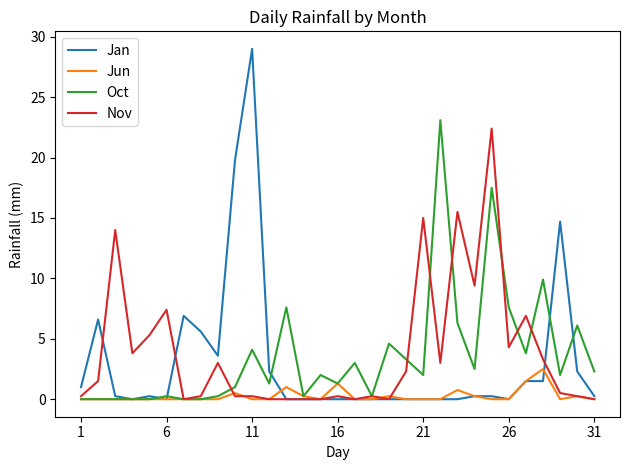

Which series has the widest spread of values?

Jan